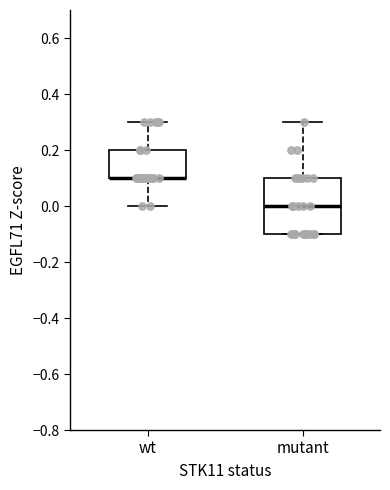

Reading left to right, transcribe this box plot: for each box, give where its median line is, the range the box spans, and where its two whiskers end, as read against the y-axis. The values are not printed on the chart, so give them approximately, as read against the axis.

wt: median 0.1 (drawn on the box's lower edge), box 0.1 to 0.2, whiskers 0.0 to 0.3
mutant: median 0.0, box -0.1 to 0.1, whiskers -0.1 to 0.3